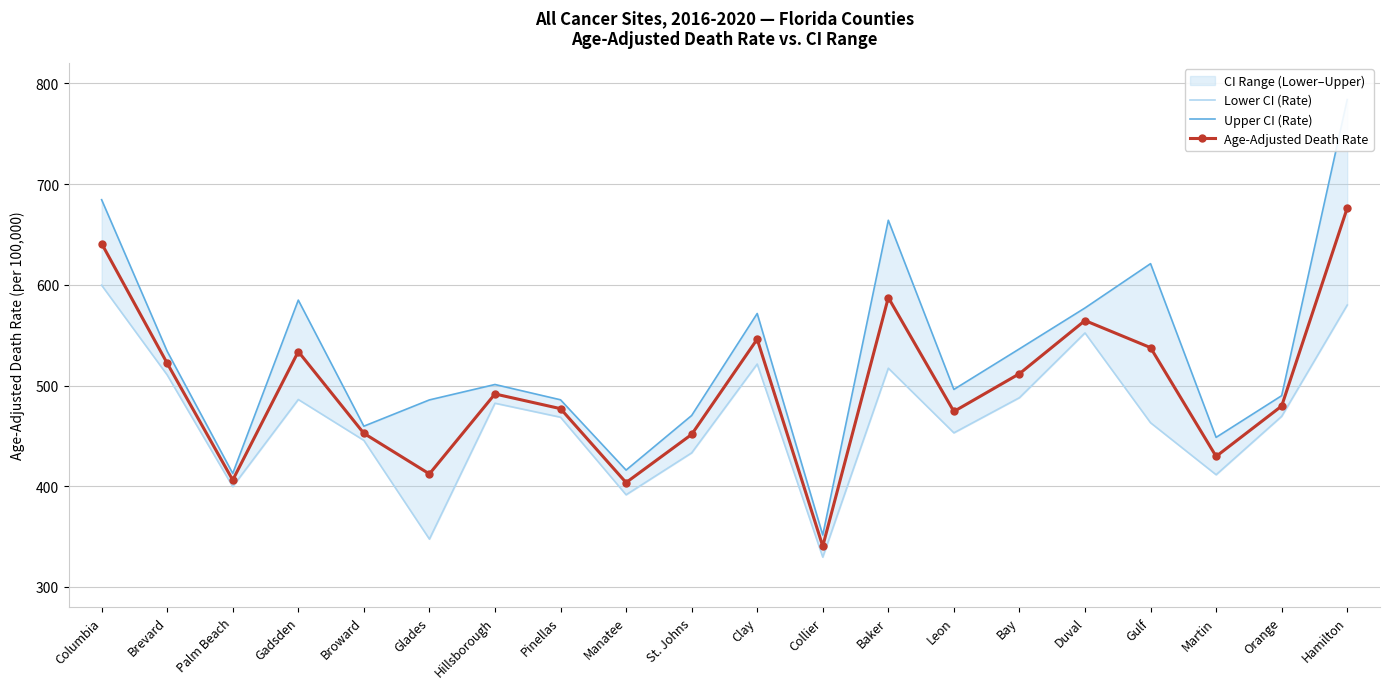

True or false: Upper CI (Rate) and Lower CI (Rate) cross at least once.

False